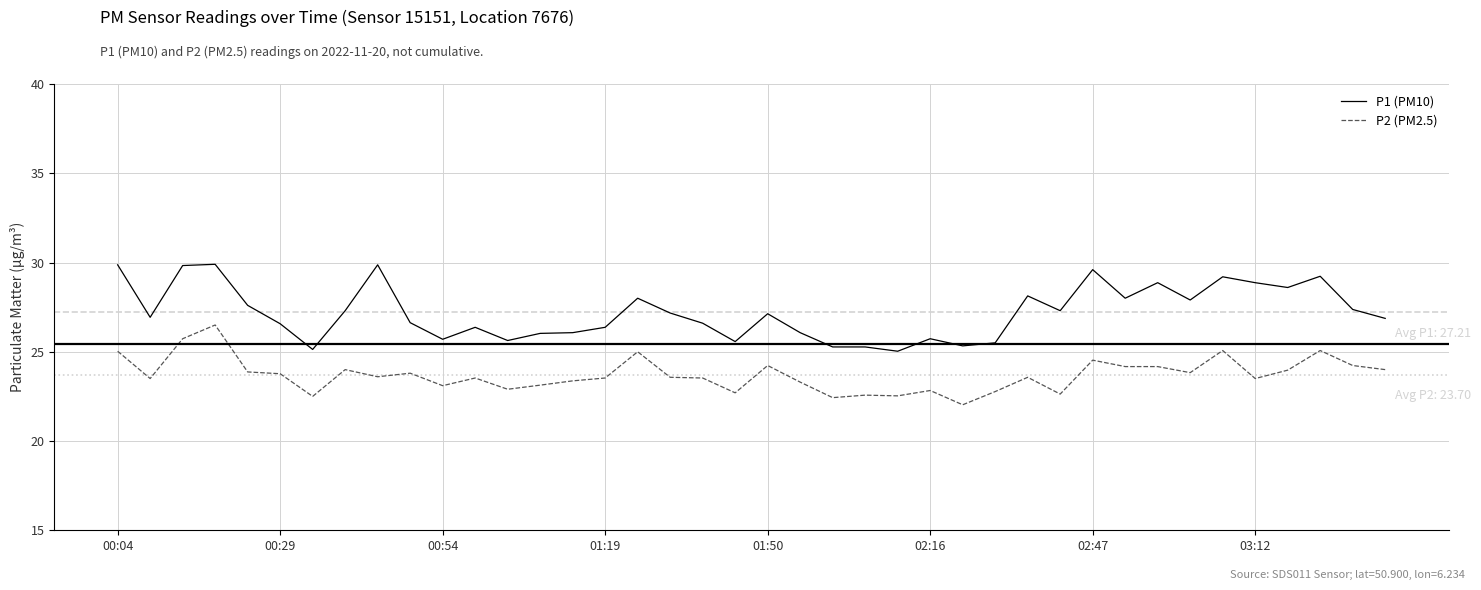

Which series has the largest total across all categories?

P1 (PM10)